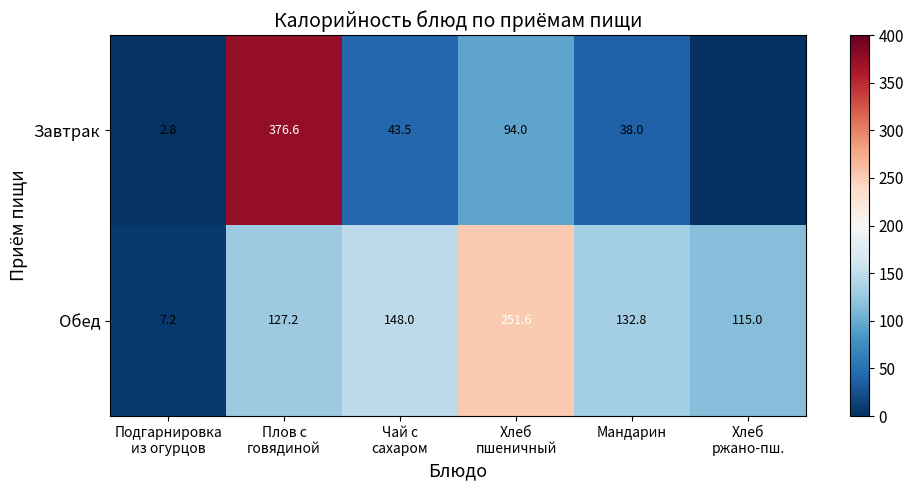

What is the total value across all series at Хлеб
пшеничный?

345.6